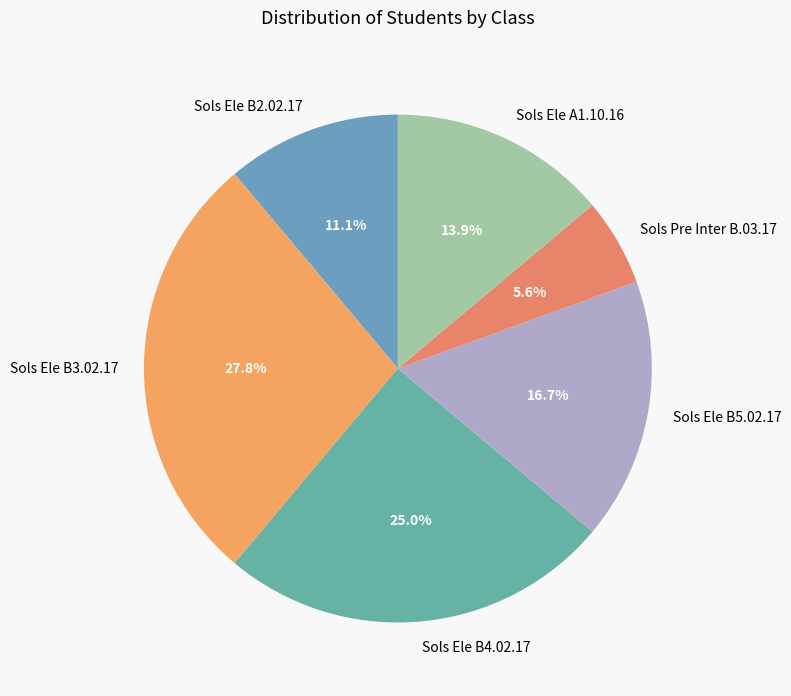

The Sols Ele B5.02.17 slice represents 3% of the pie. True or false?

False